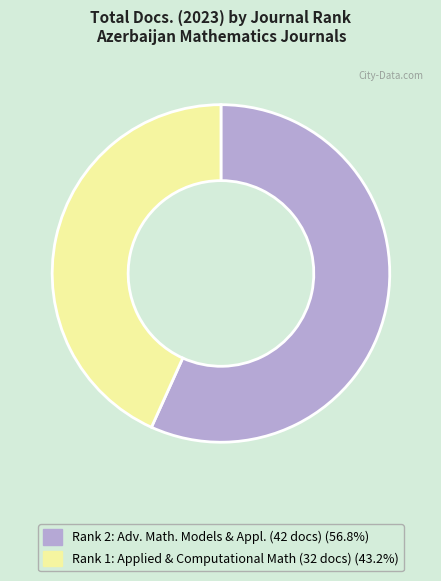

Is there a majority slice in this chart?

Yes